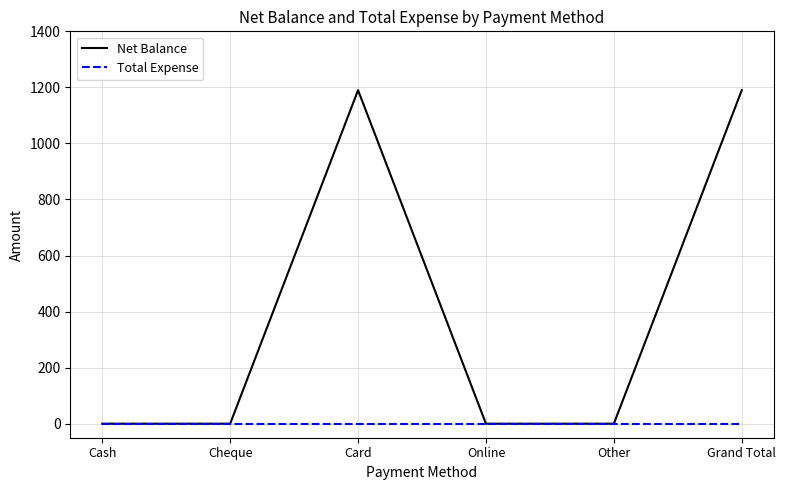

Which series has the largest range (max minus min)?

Net Balance